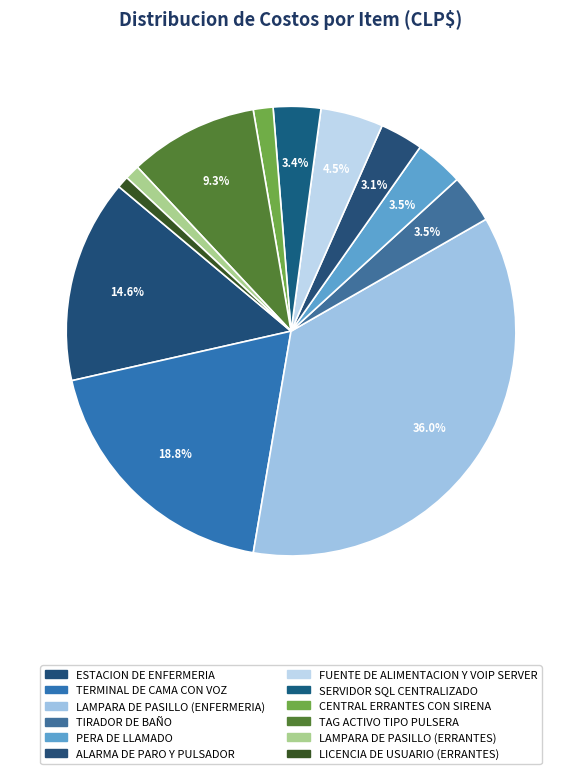

To the nearest percent, what portion does CENTRAL ERRANTES CON SIRENA represent?

1%